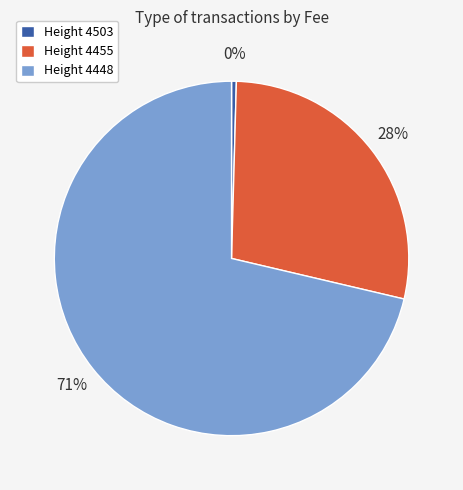

The Height 4455 slice represents 20% of the pie. True or false?

False